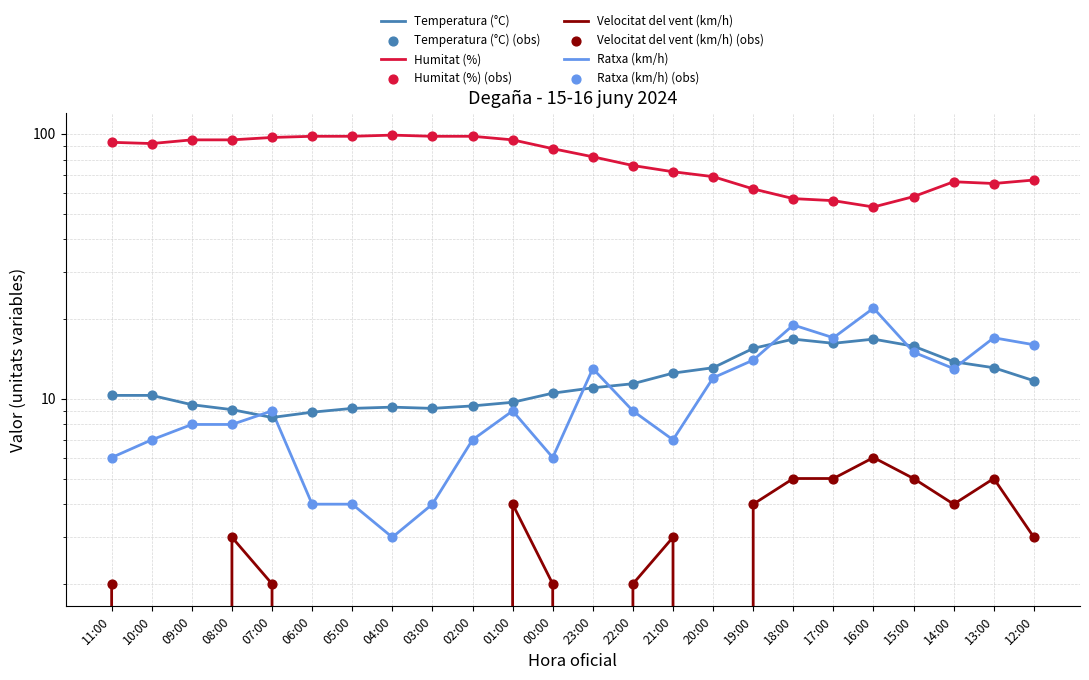

What is the total value across all series at 18:00?

97.8